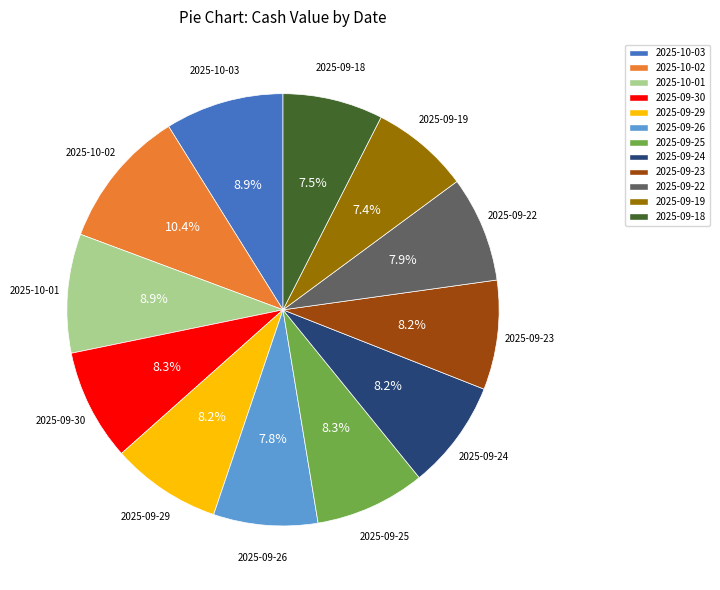

What is the largest slice in the pie chart?

2025-10-02